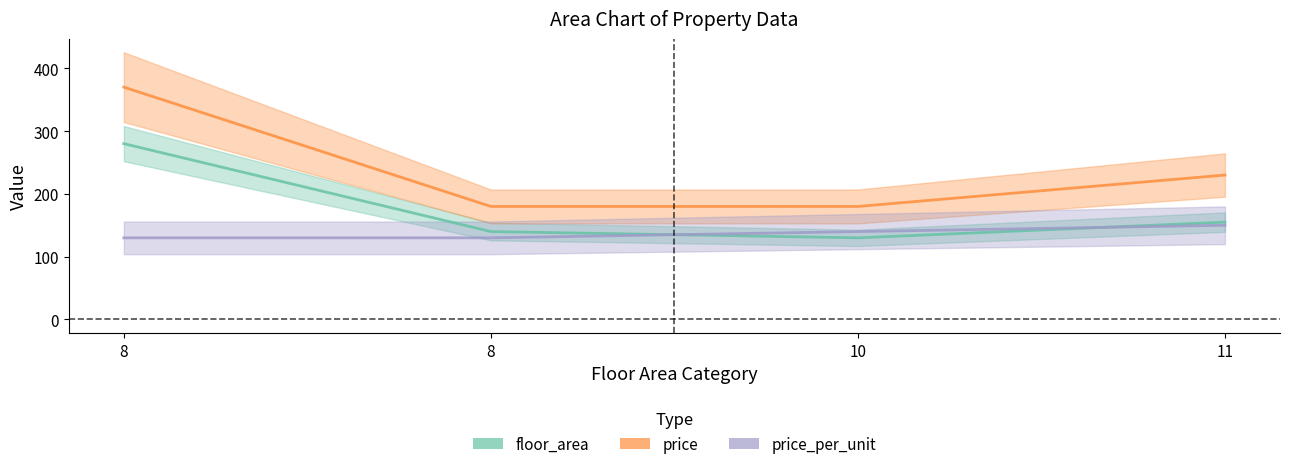

What is the maximum value shown in the chart?

370